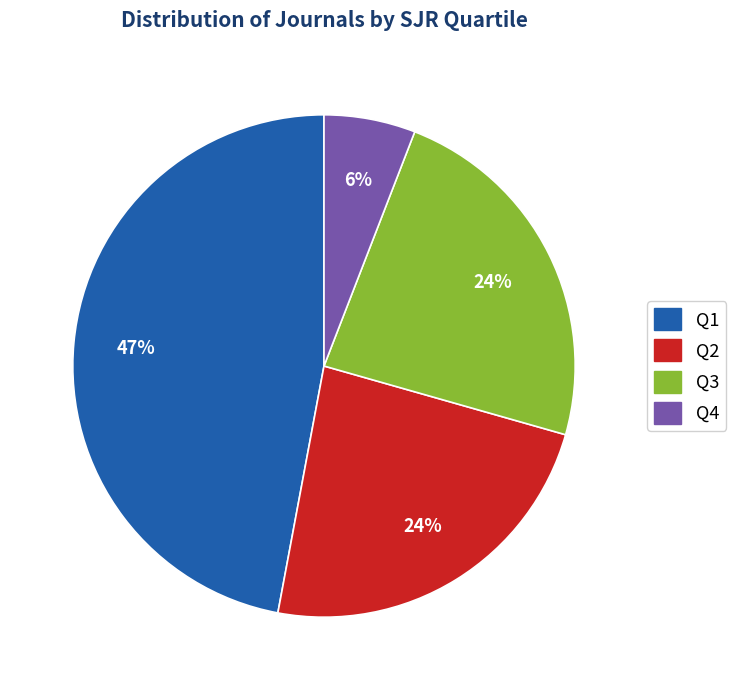

Which slice is the largest?

Q1